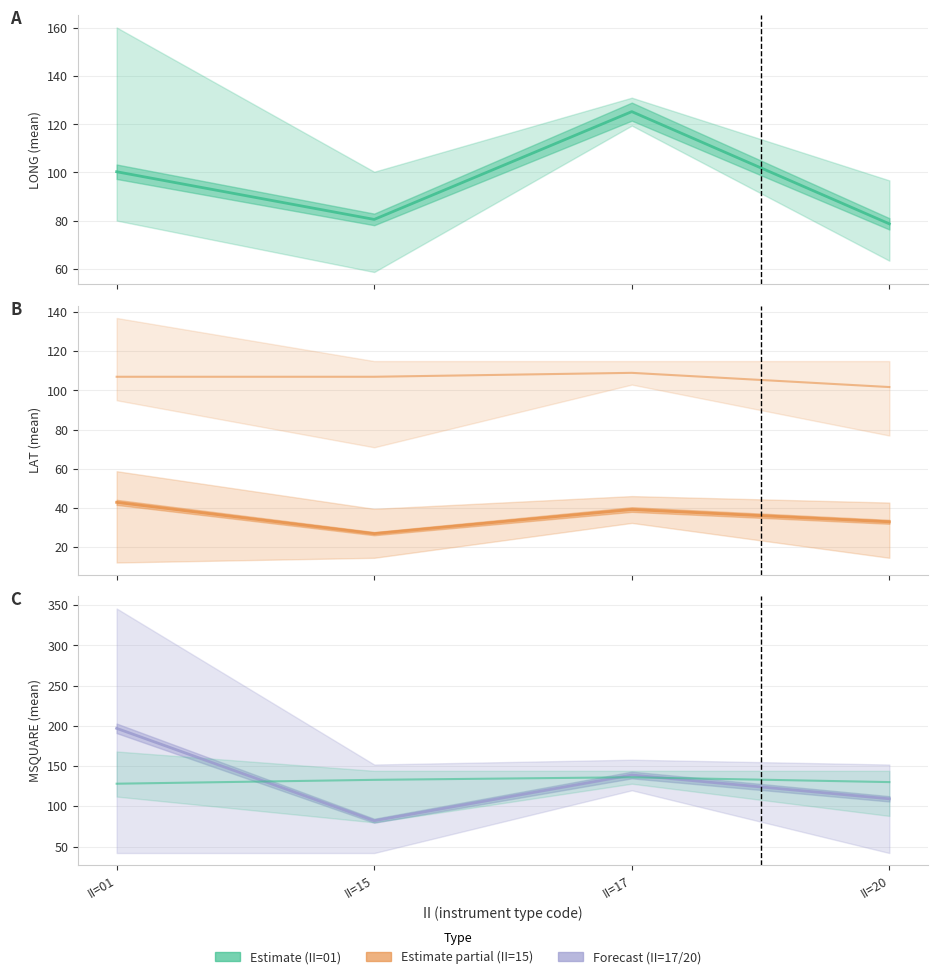

Is this an area chart (filled region under the line)?

No